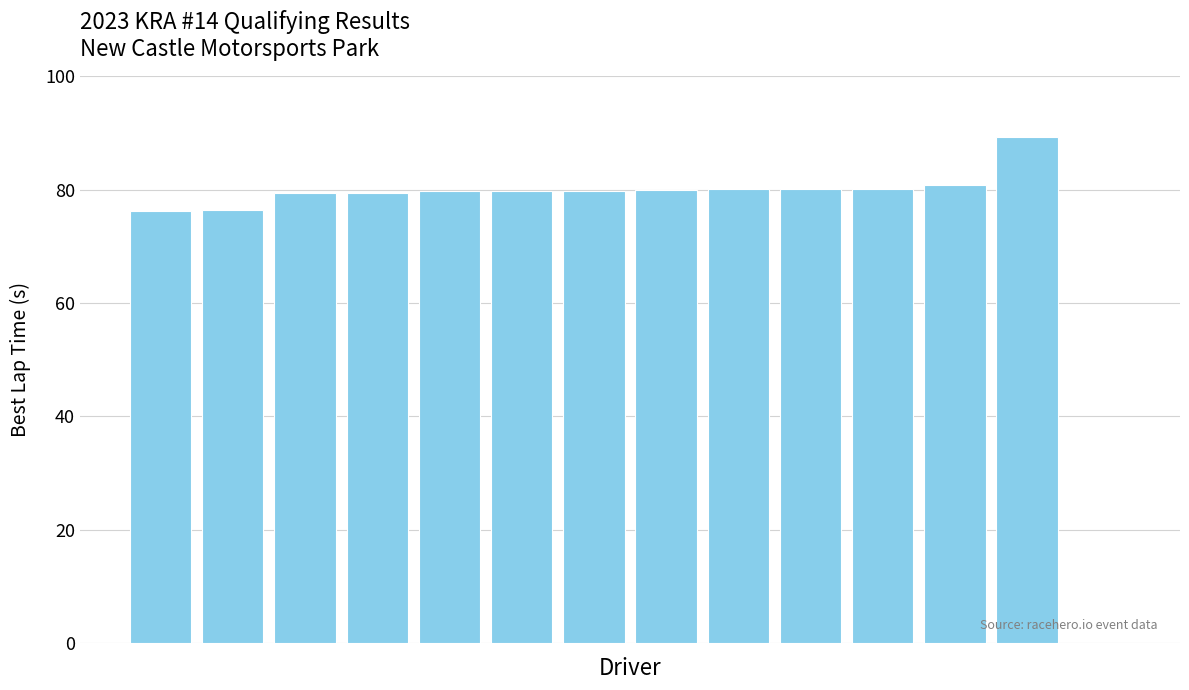

How many values are above zero?

13